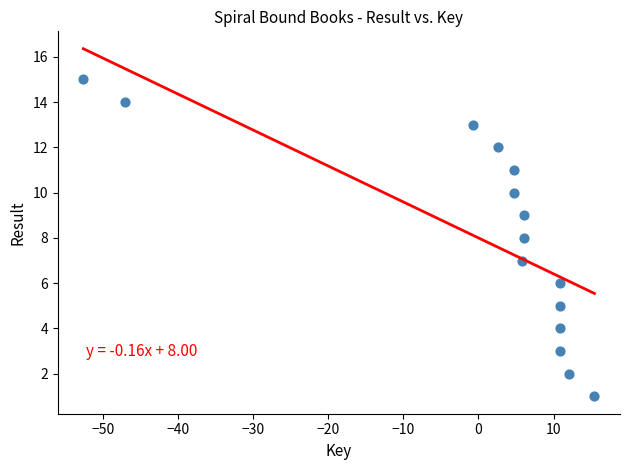

What is the range of Y values (max minus min)?

14